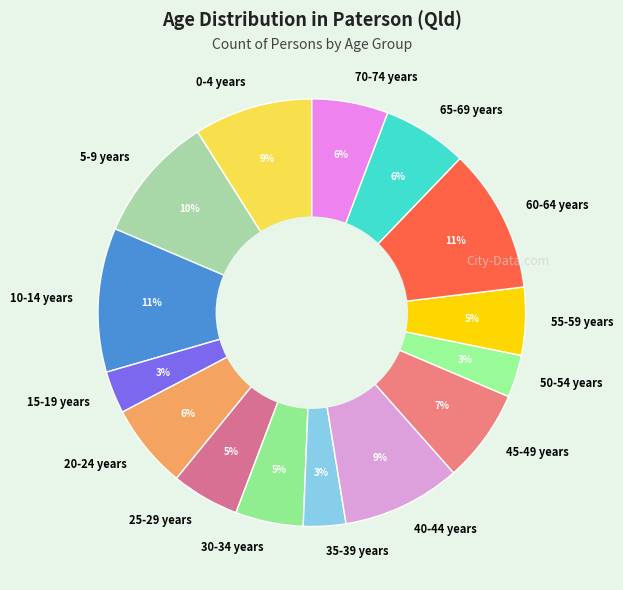

True or false: 25-29 years accounts for 5% of the total.

True